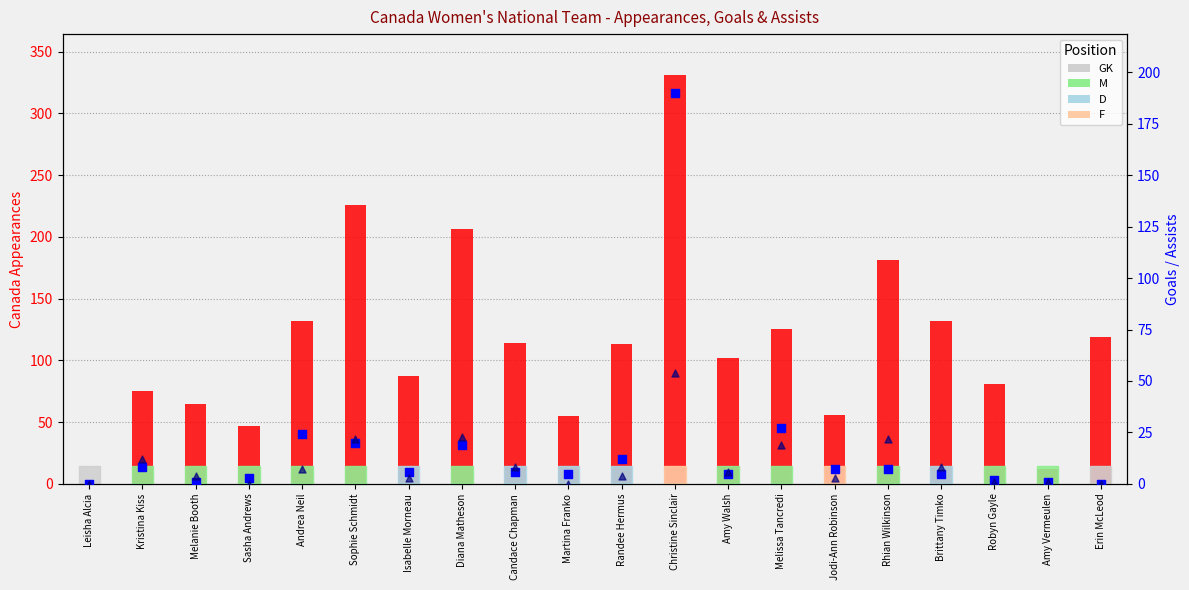

At which category is the sum across all series the highest?

Christine Sinclair